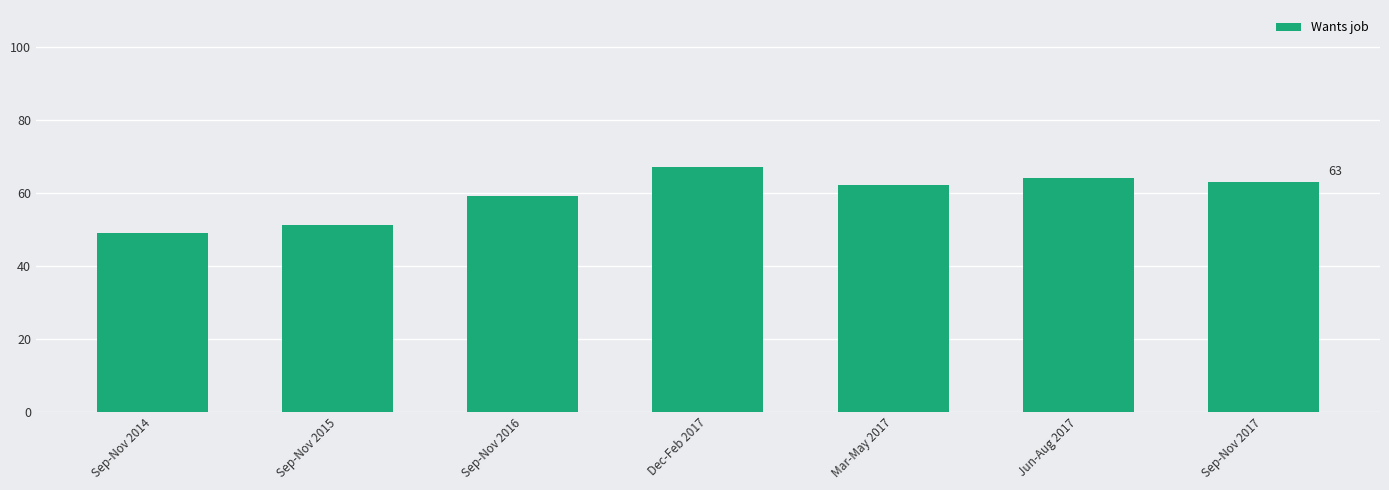

Reading left to right, extract all data points from this chart.

49	51	59	67	62	64	63